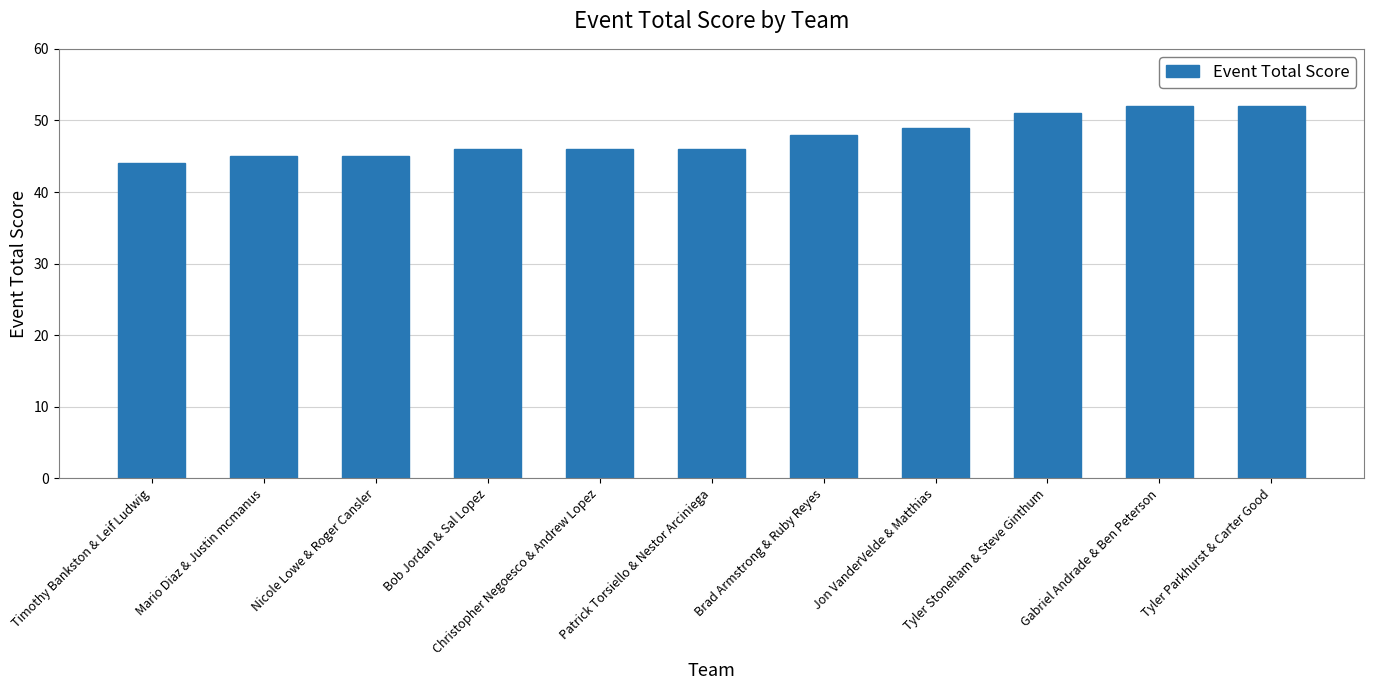

What is the value of the 11th bar from the left?

52